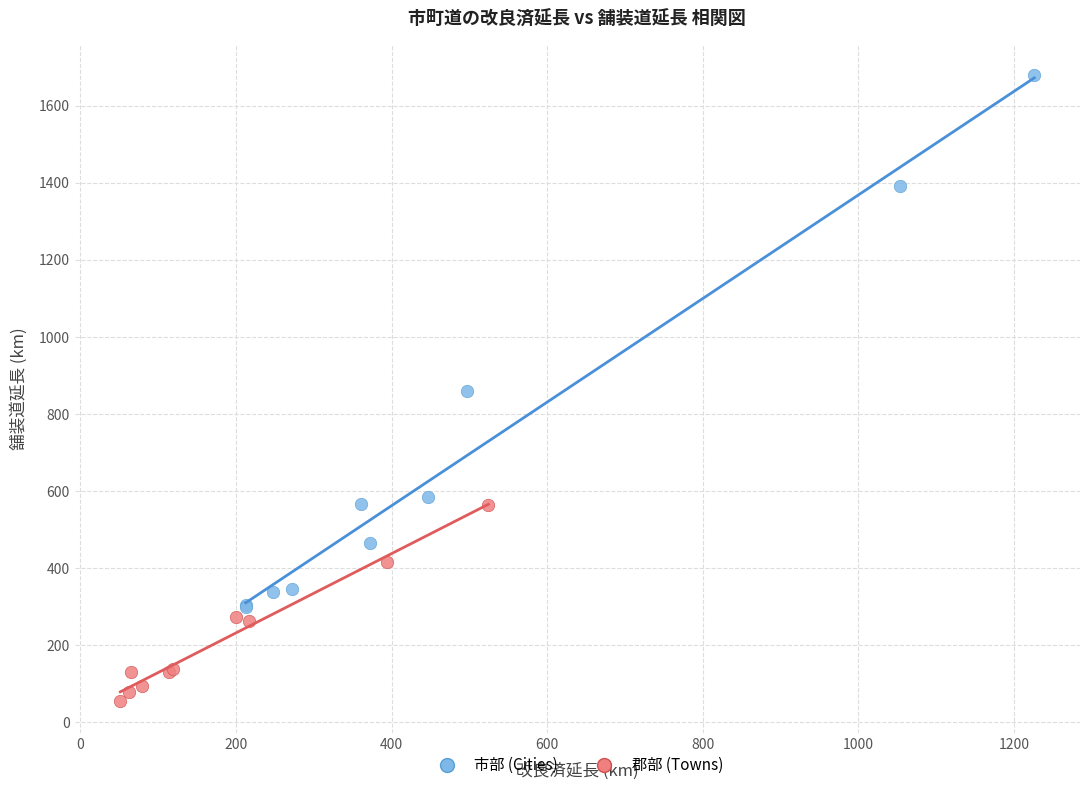

Which series contains the highest Y value?

市部 (Cities)